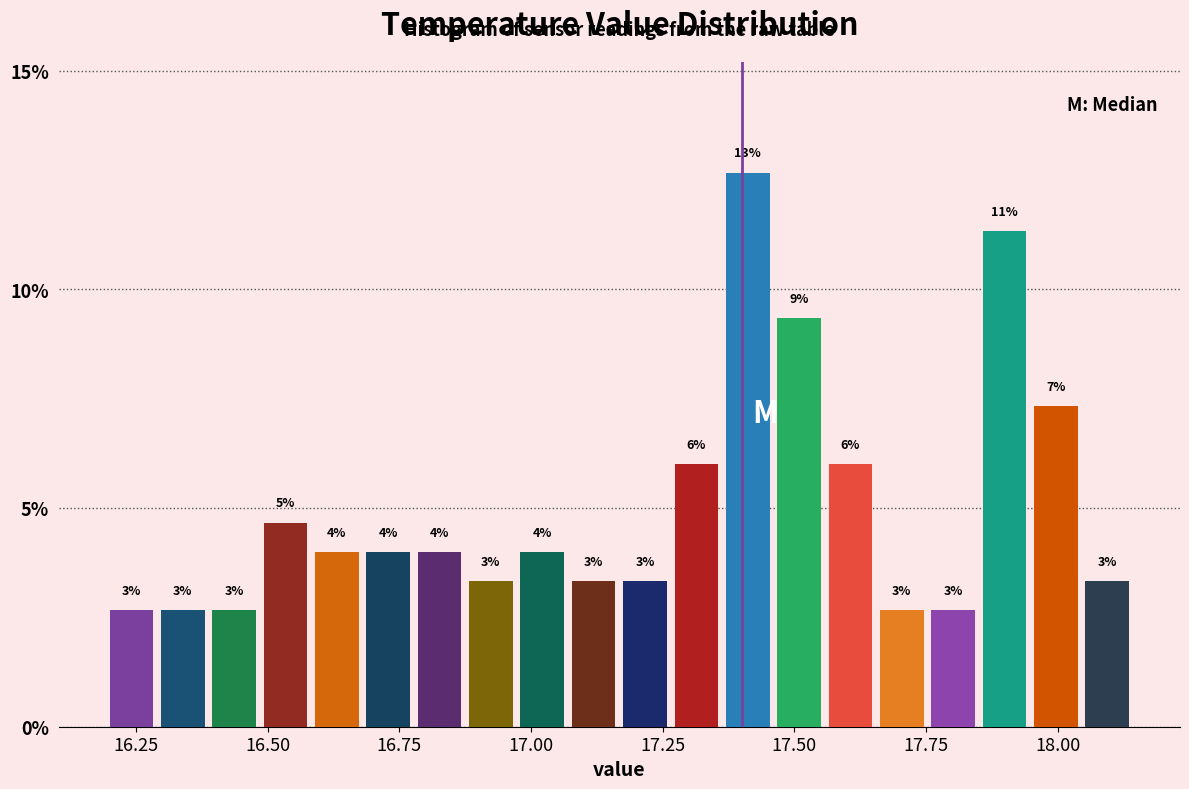

Read against the x-axis, roughly where is the centre of the tallest bar?

17.40